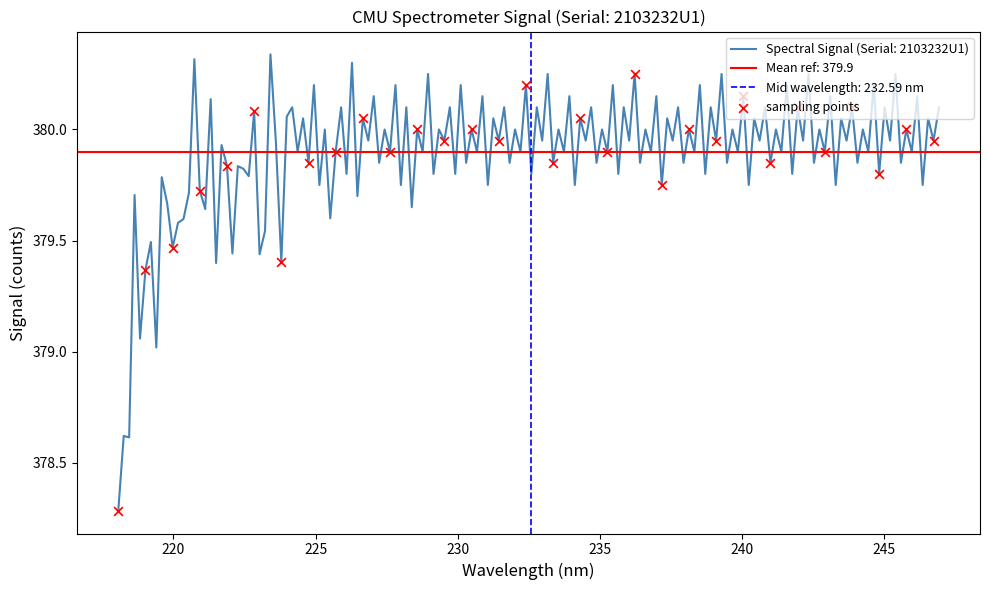

What is the change in value from 220 to 240?

+0.7